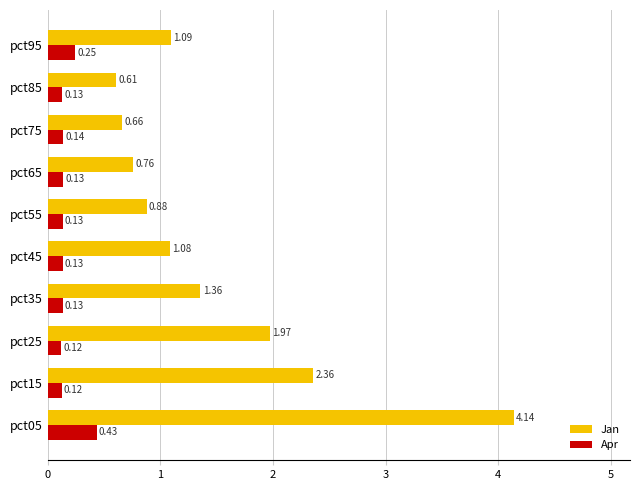

At pct75, list the series in order from smallest to largest.

Apr, Jan